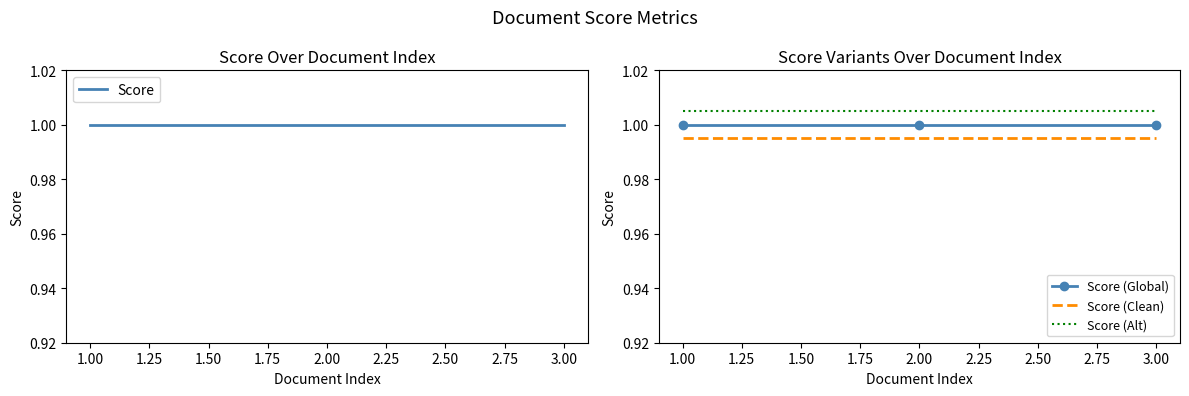

Is it true that Score (Clean) equals 1.5 at 3.00?

False